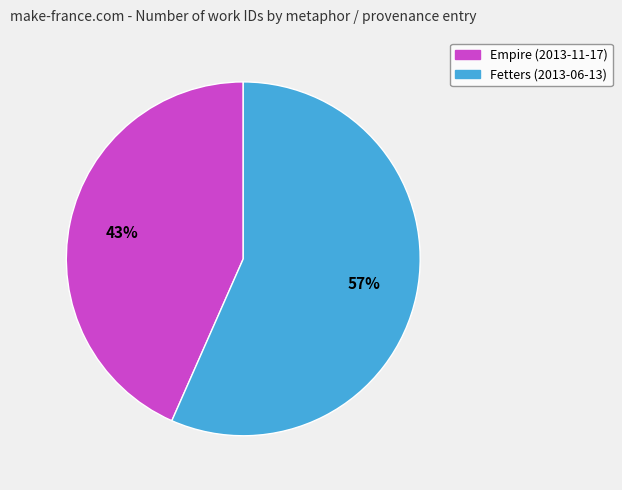

Which has a higher value, Empire (2013-11-17) or Fetters (2013-06-13)?

Fetters (2013-06-13)